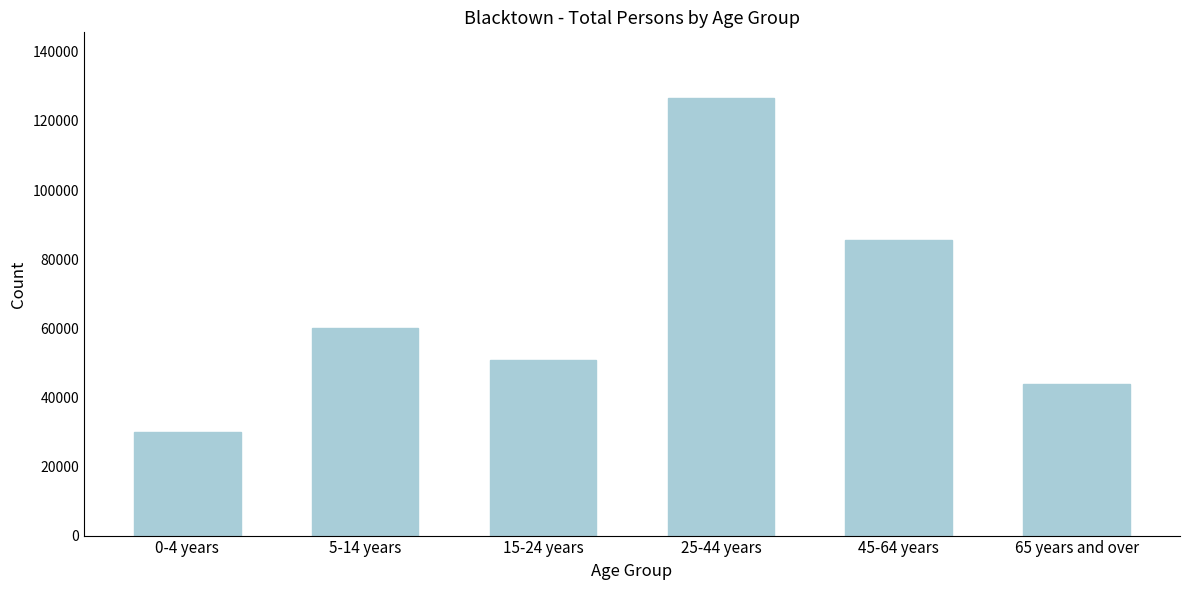

Reading right to left, extract all data points from this chart.

43764	85436	126651	50801	60217	29907